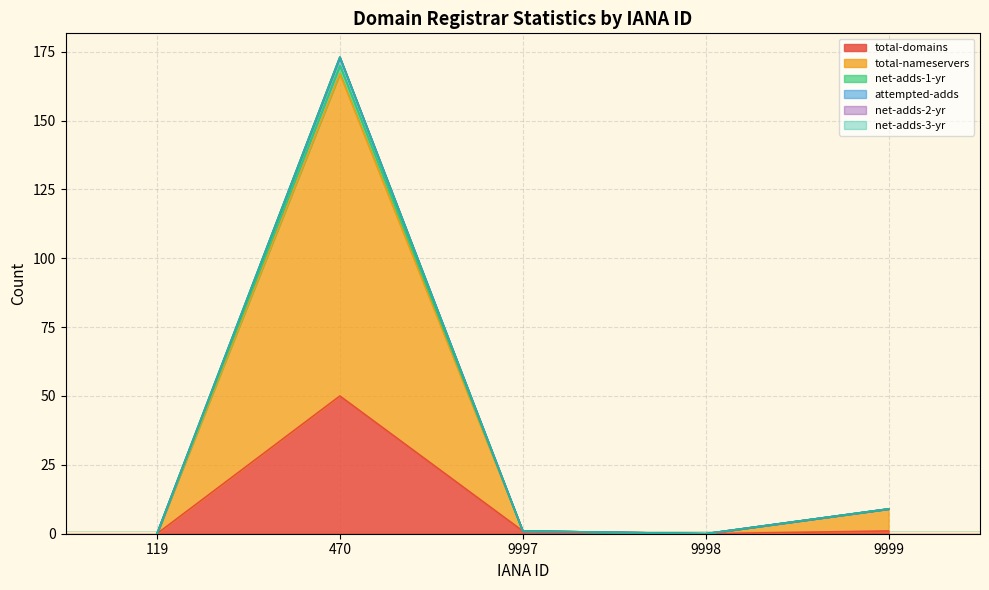

Where is the first local maximum for total-domains?

470